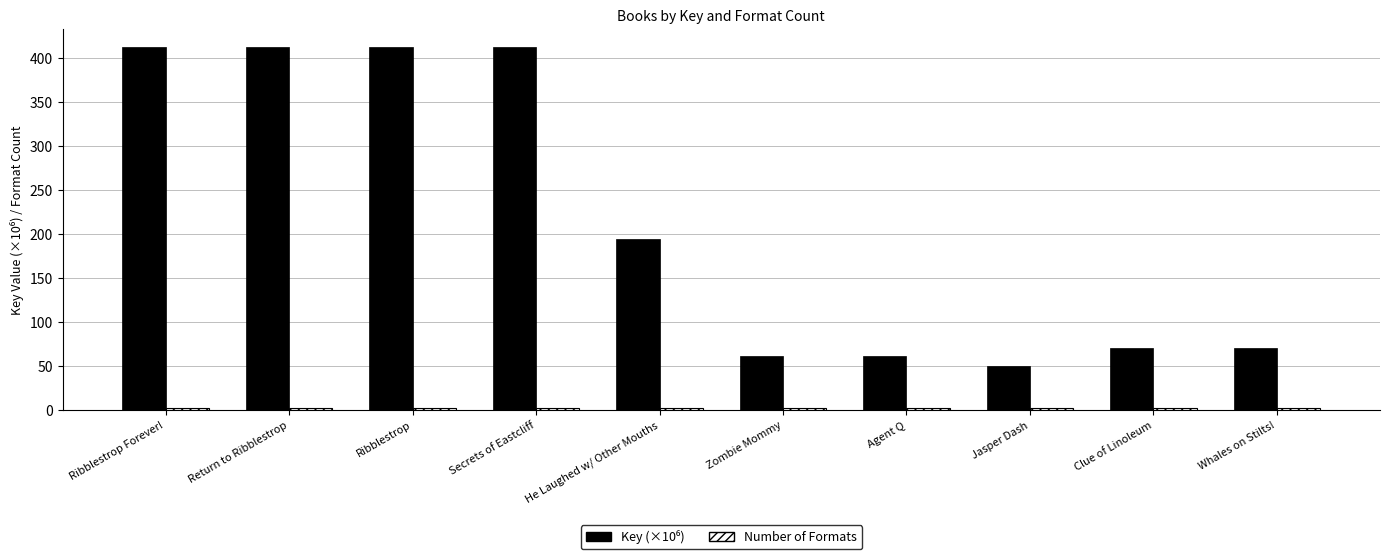

At how many categories does at least one series exceed 270?

4